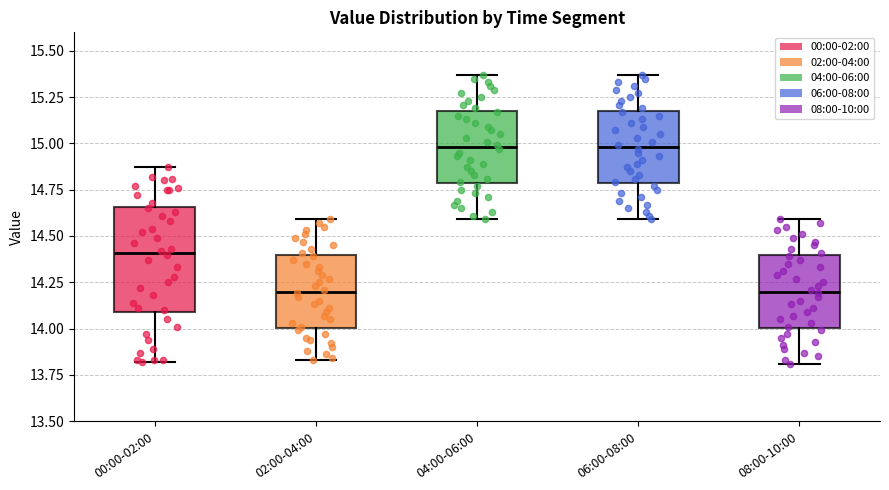

Where is the lower edge of the box for 08:00-10:00 on the y-axis? The values are not printed on the chart, so give them approximately, as read against the axis.

14.00